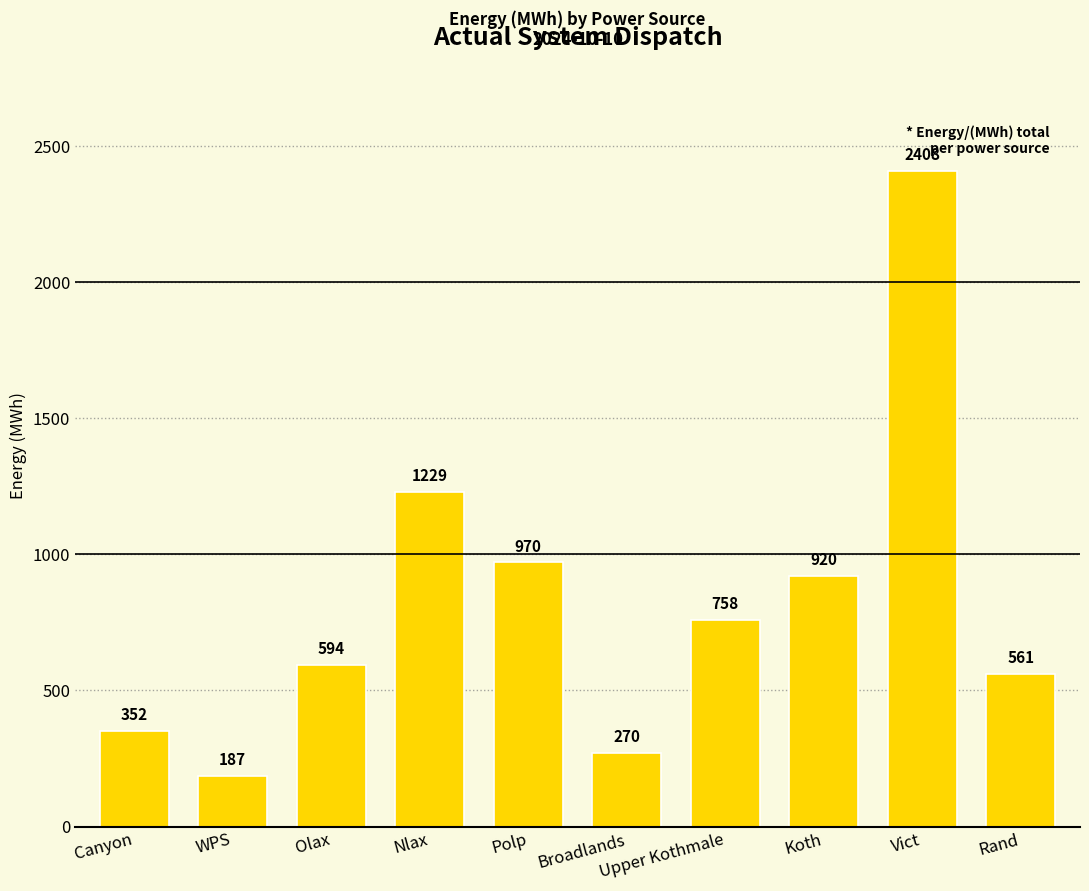

Rank the categories by value from highest to lowest.

Vict, Nlax, Polp, Koth, Upper Kothmale, Olax, Rand, Canyon, Broadlands, WPS